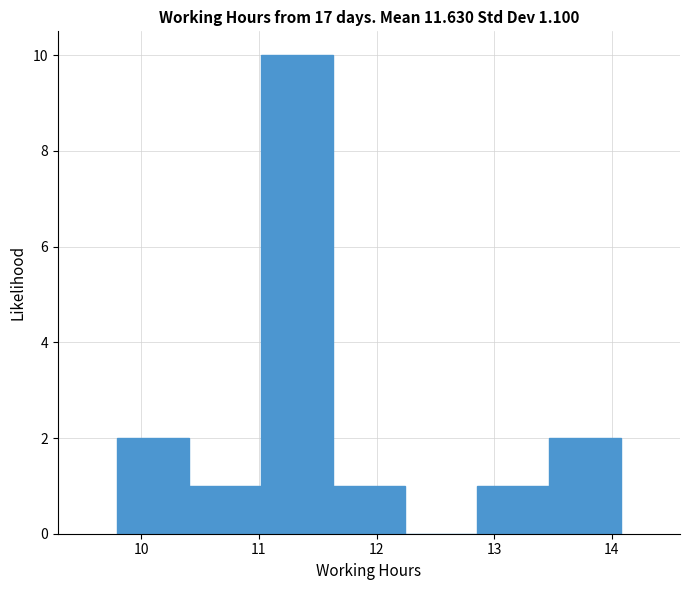

How tall is the bar that spans 9.8 to 10.4 on the x-axis? Neither the bar edges nor the heights are printed on the chart, so give them approximately, as read against the axes.

2